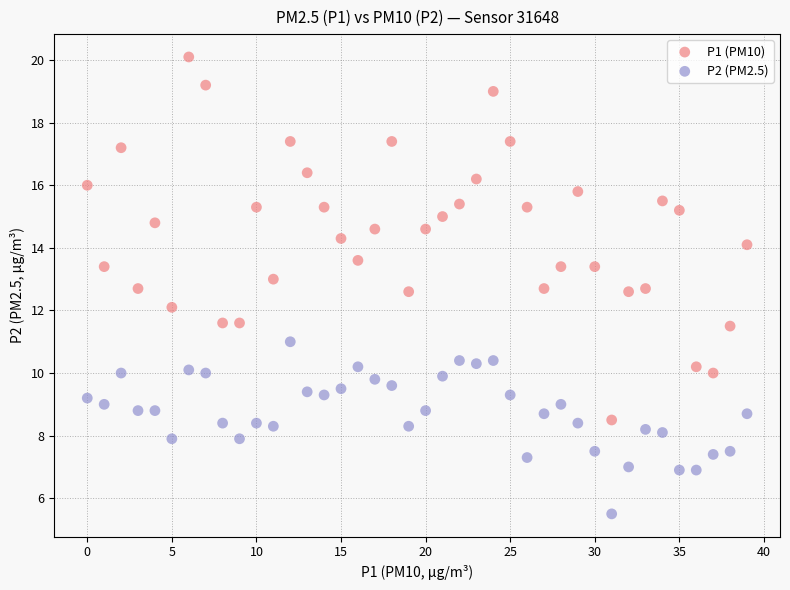

Which series contains the lowest Y value?

P2 (PM2.5)